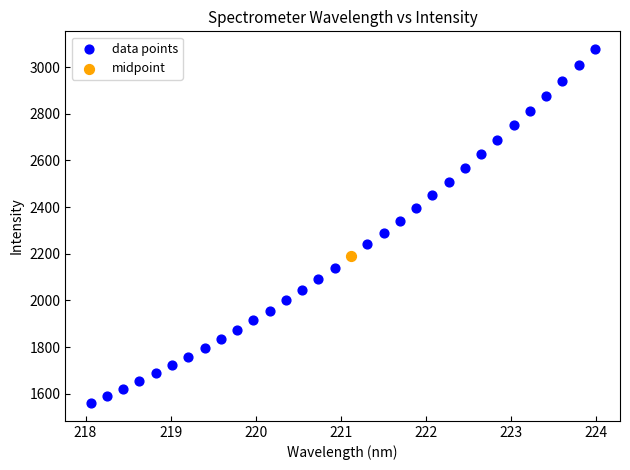

What are all the series names shown in the legend?

data points, midpoint